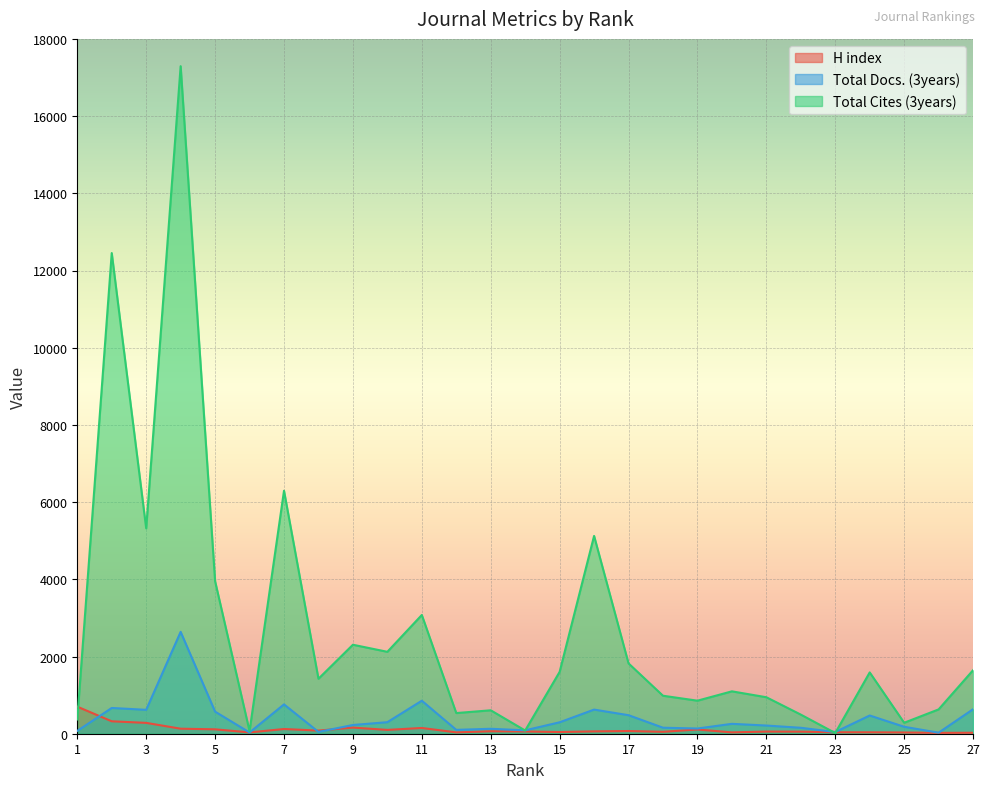

What is the sum of all Total Cites (3years) values?

72989